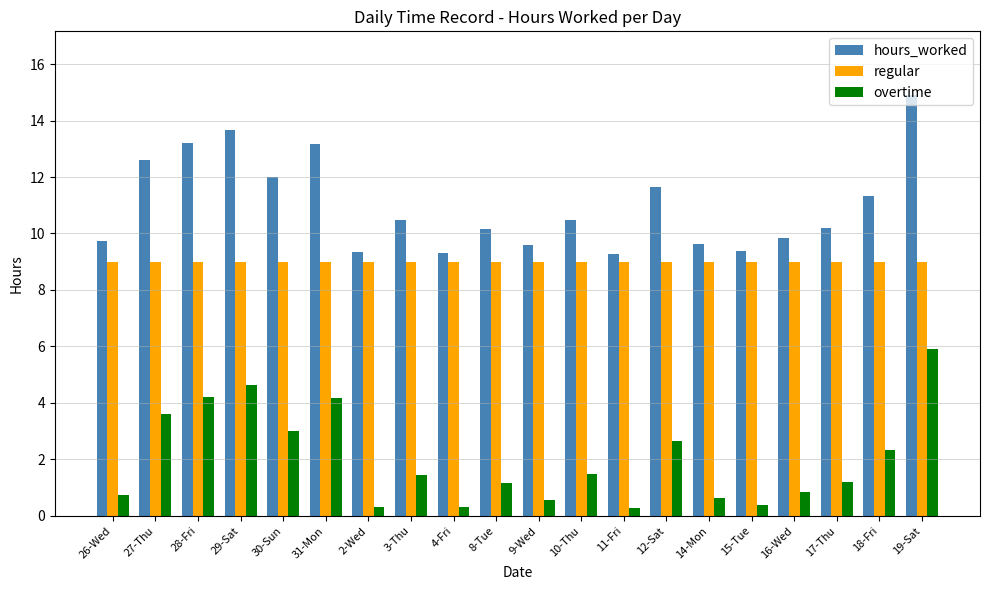

What is the difference between the highest and lowest values at 15-Tue?

9.0